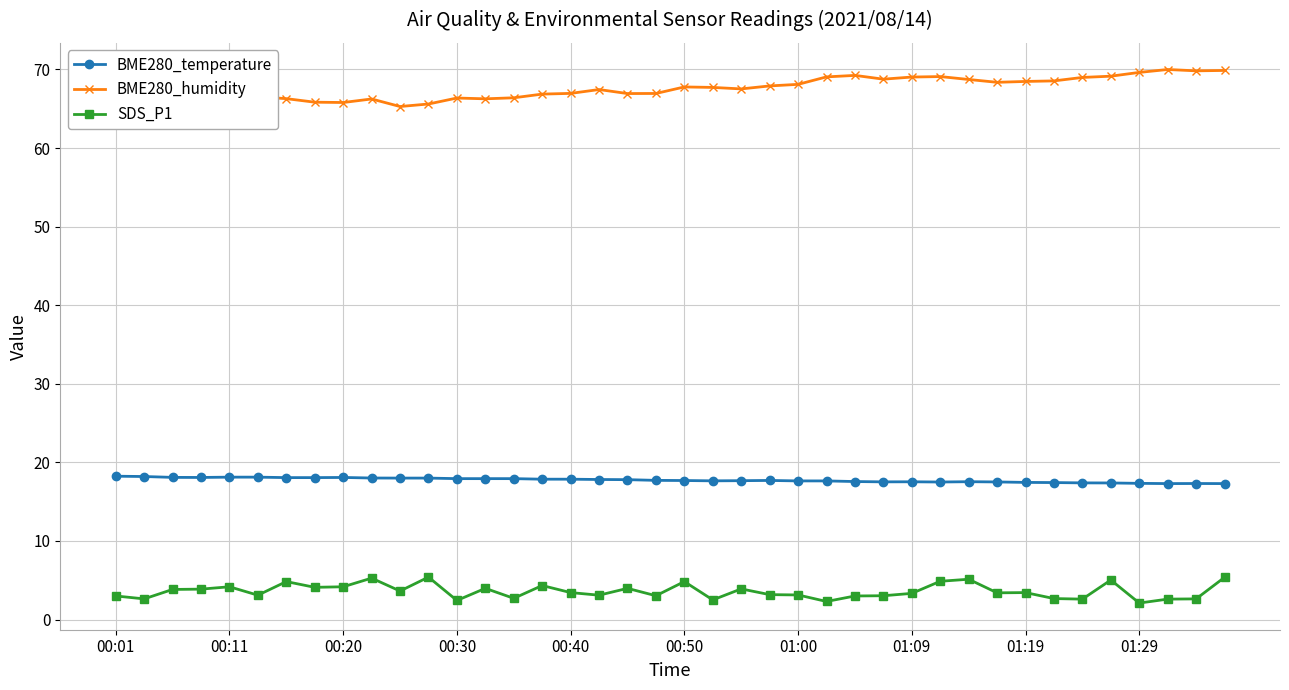

Is it true that SDS_P1 equals 3.1 at 01:00?

True